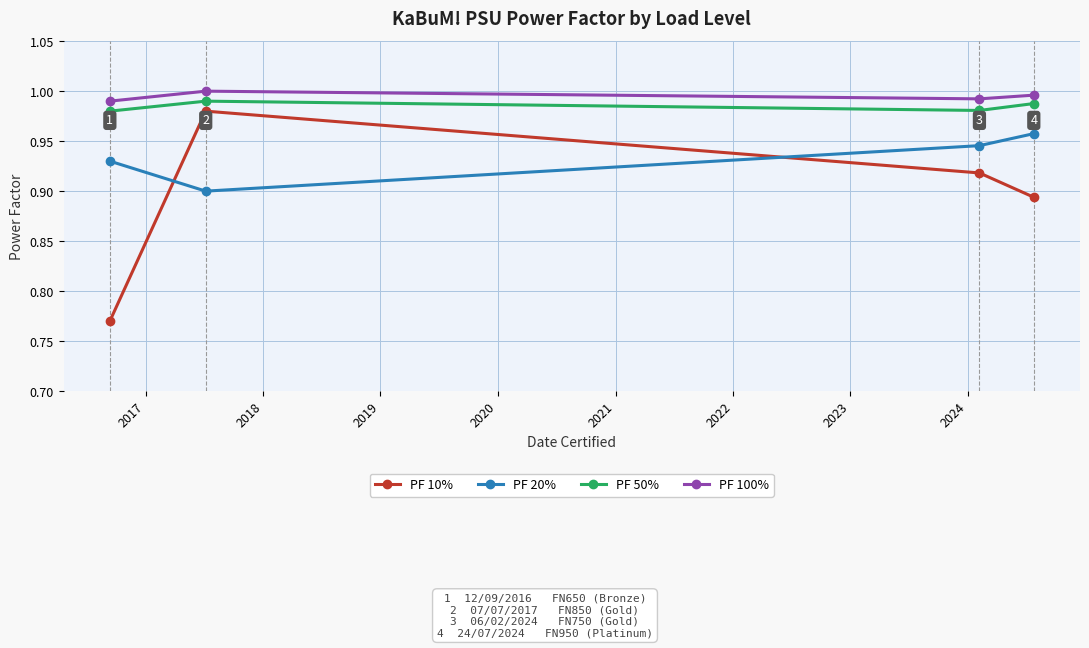

What is the sum of all PF 10% values?

3.6